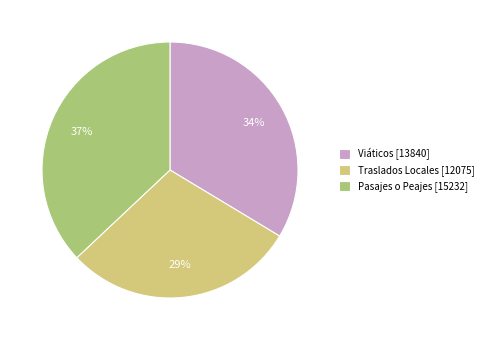

Which has a higher value, Traslados Locales [12075] or Viáticos [13840]?

Viáticos [13840]